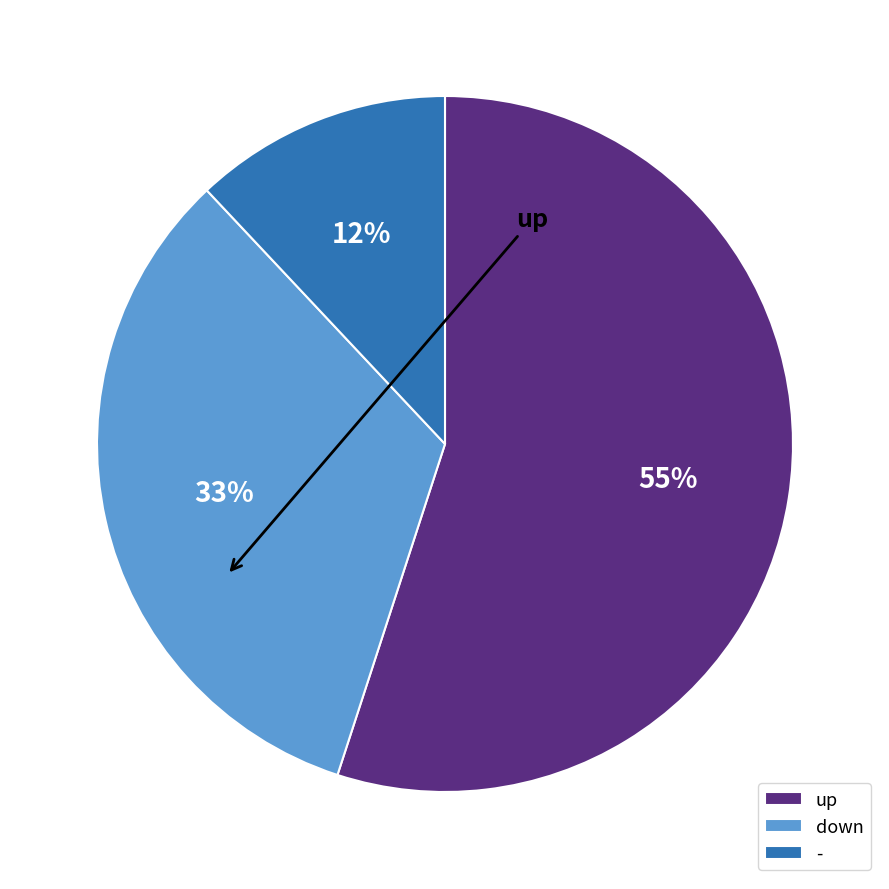

To the nearest percent, what is the average slice percentage?

33%